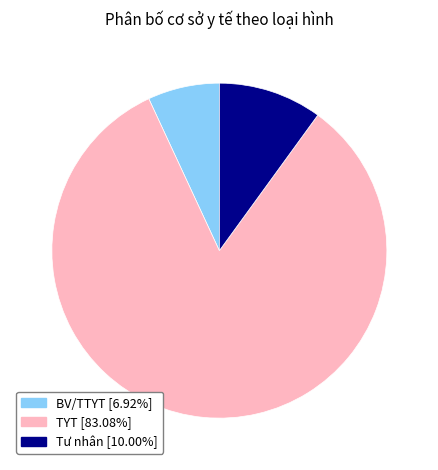

Approximately how many times larger is the value at BV/TTYT compared to TYT?

0.1